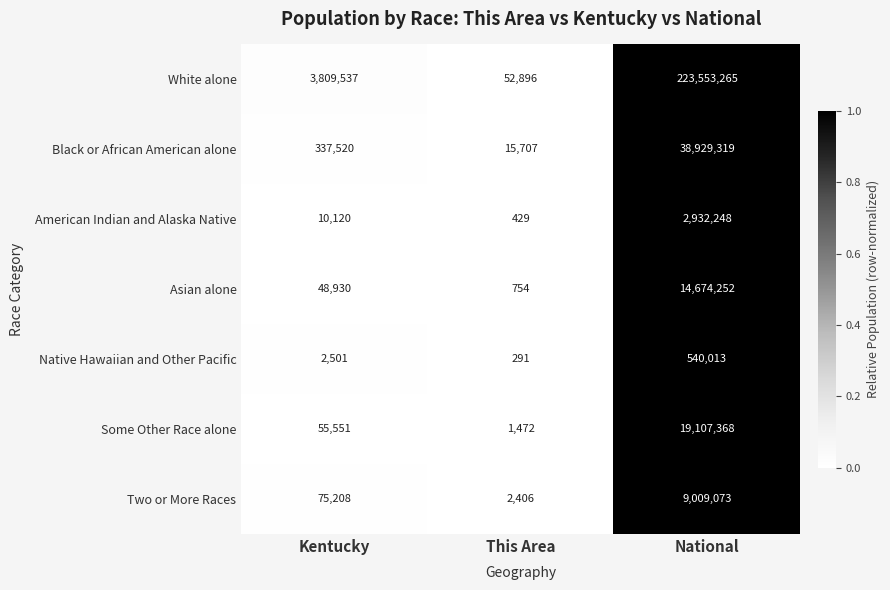

What is the difference between the highest and lowest values at This Area?

52605